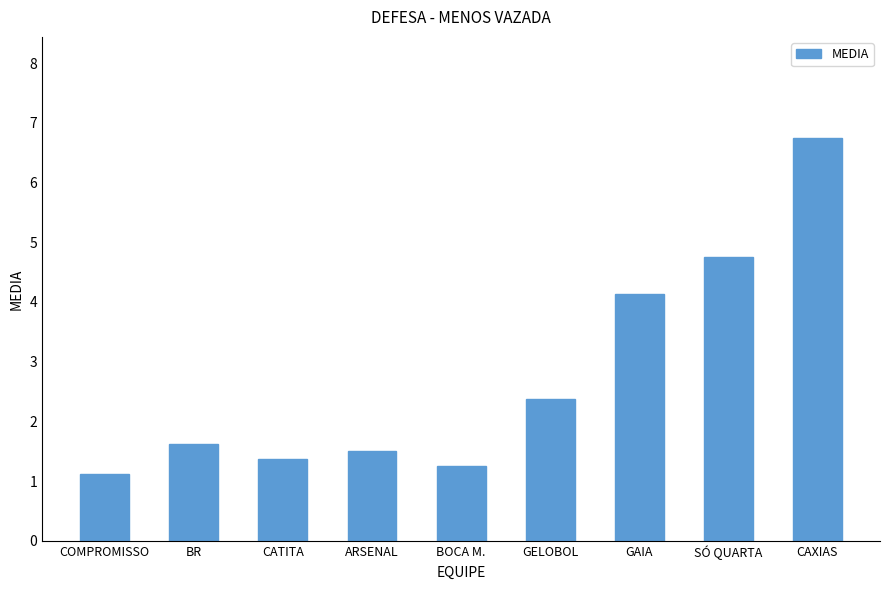

Does the chart contain any negative values?

No